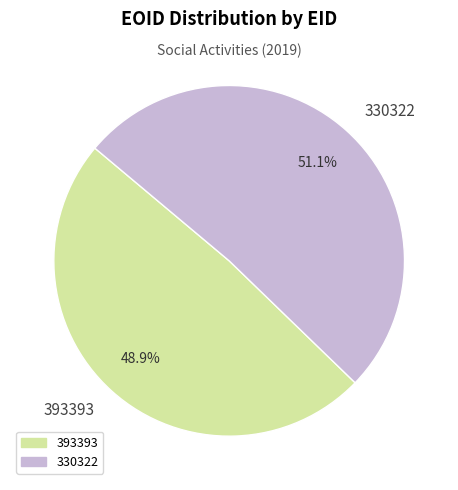

Is it true that 393393 is 49% of the pie?

True